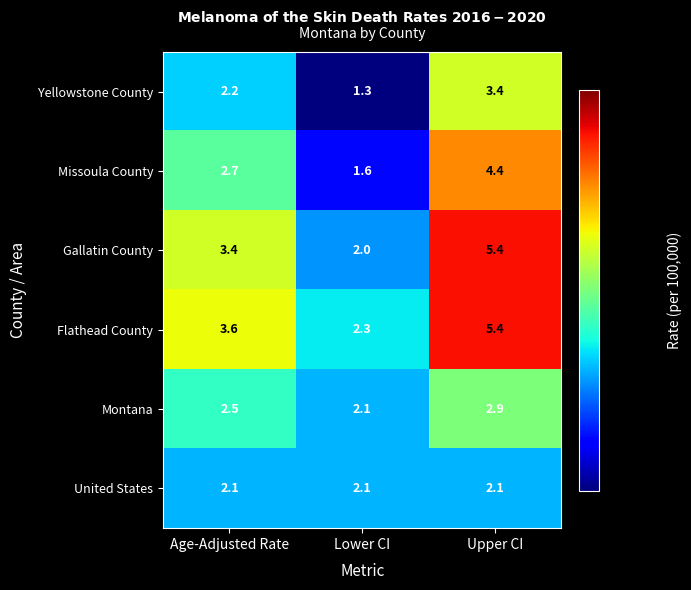

Which category has the lowest value in the Yellowstone County series?

Lower CI